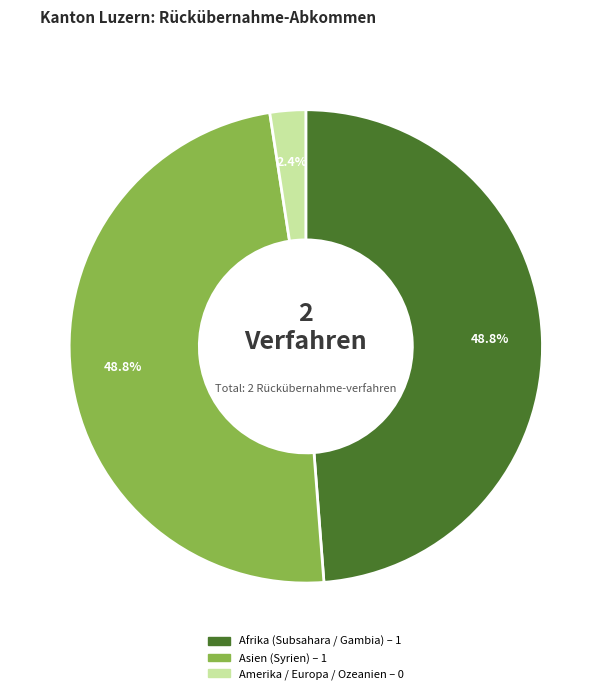

To the nearest percent, what is the combined percentage of Afrika (Subsahara / Gambia) and Amerika / Europa / Ozeanien?

51%